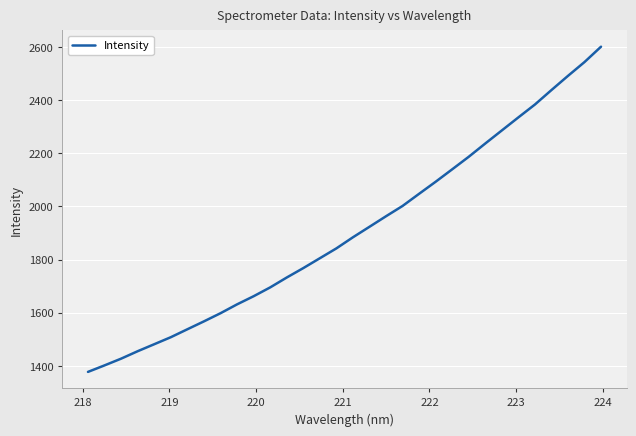

What is the smallest value displayed?

1377.3